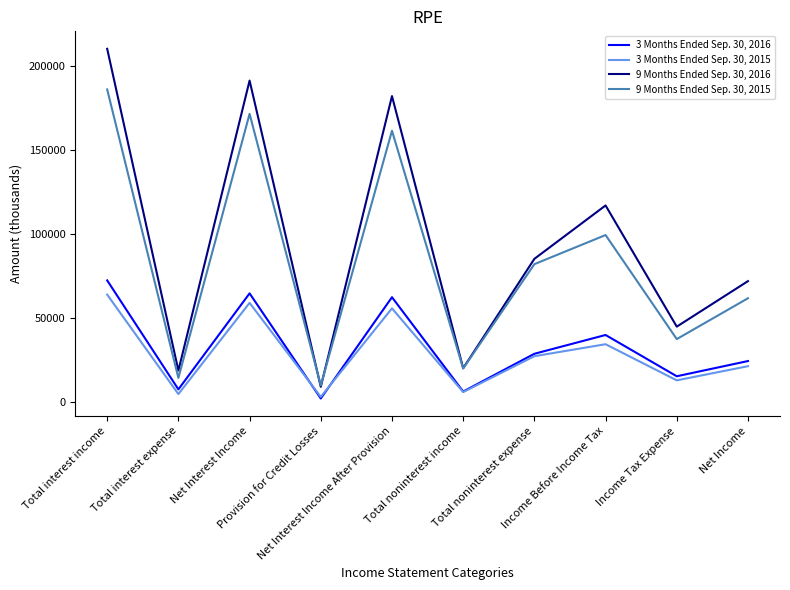

Between Income Before Income Tax and Income Tax Expense, which series saw the biggest shift?

9 Months Ended Sep. 30, 2016